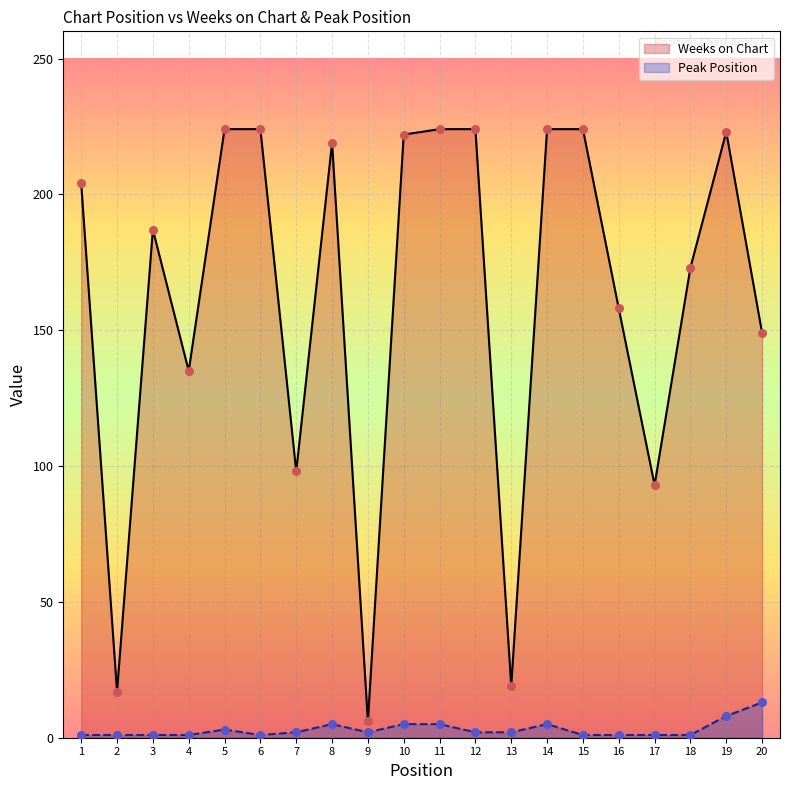

Which series reaches the maximum Y coordinate?

Weeks on Chart